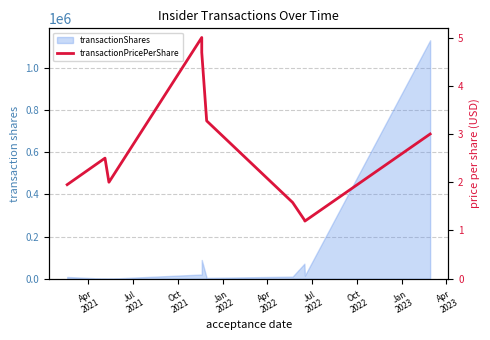

What is the average value?

2.6